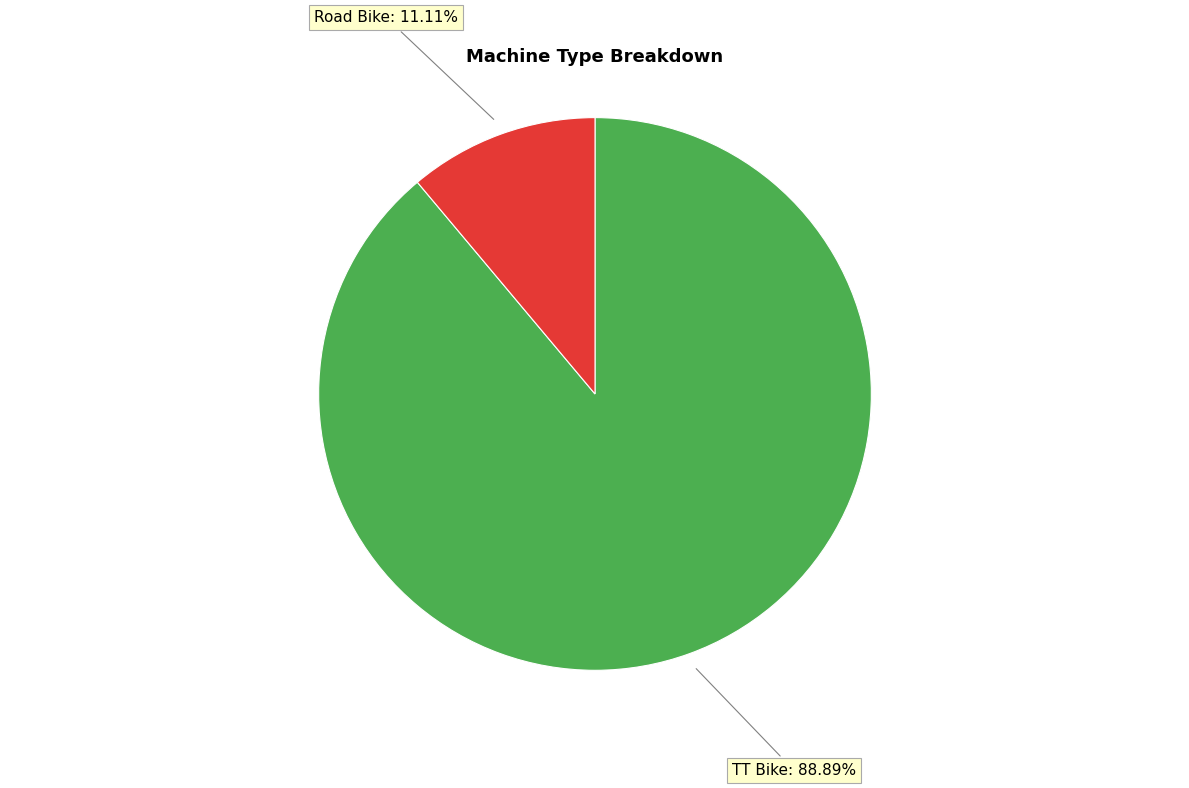

How many slices are in this pie chart?

2